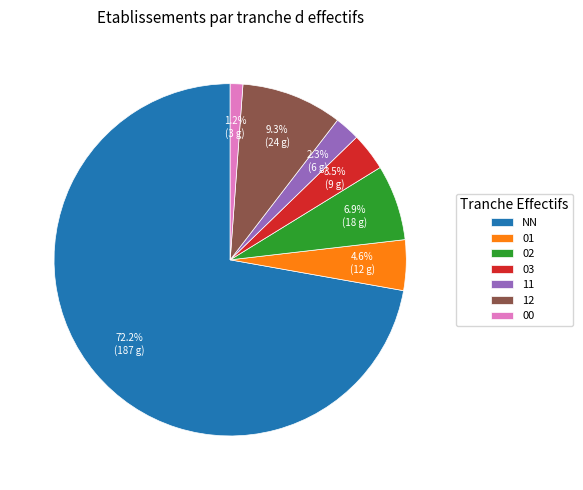

Which has a higher value, NN or 00?

NN